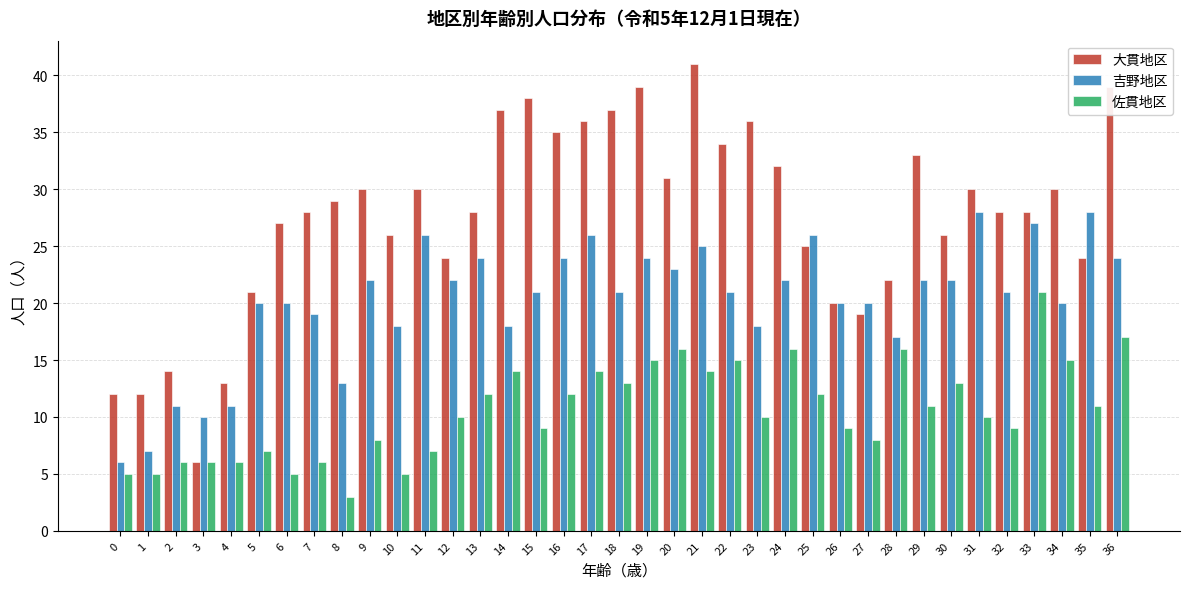

Which series has the largest range (max minus min)?

大貫地区